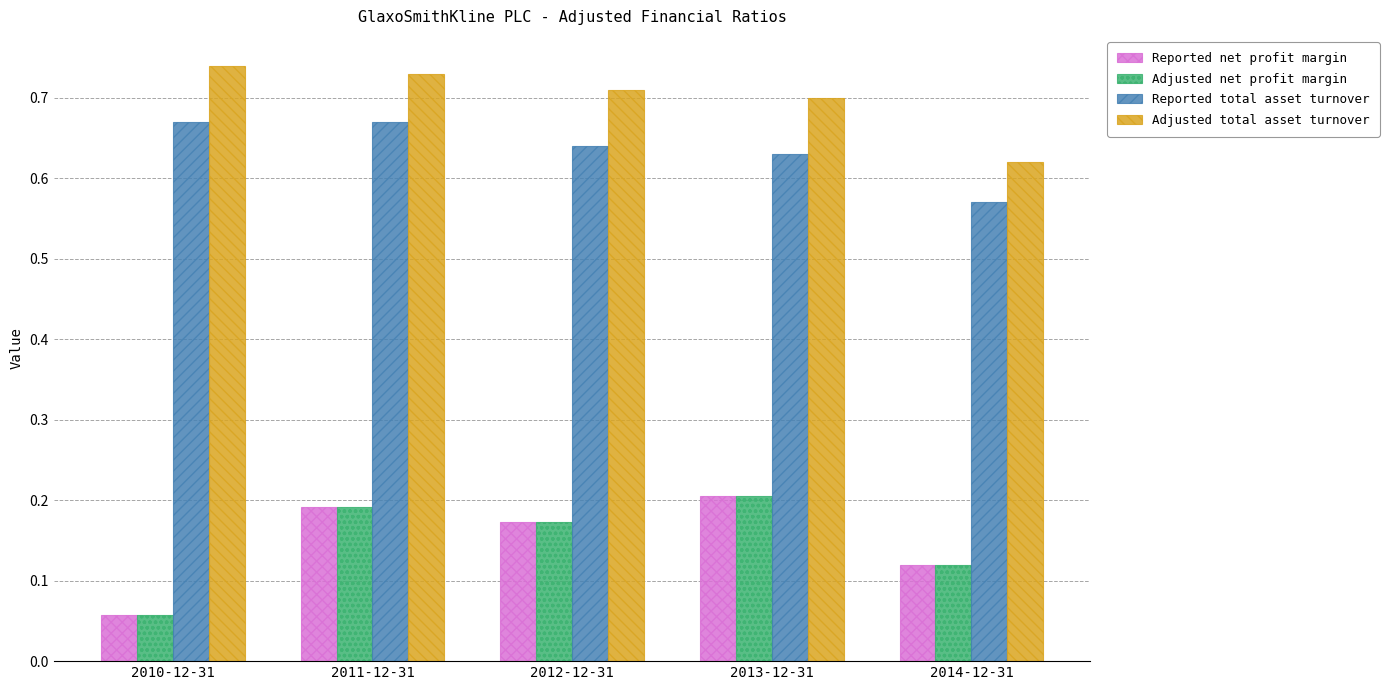

Count the number of categories in the chart.

5